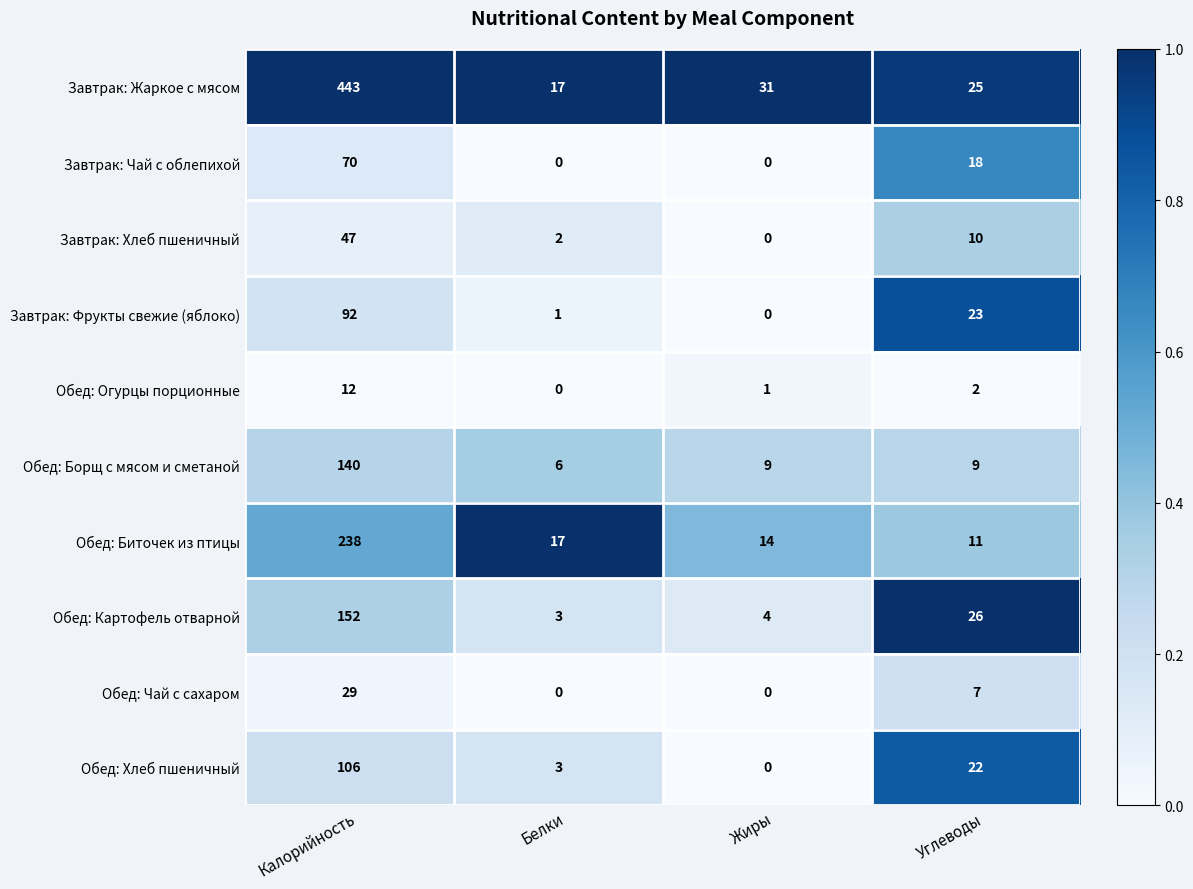

The value of Обед: Картофель отварной at Жиры is 4. True or false?

True